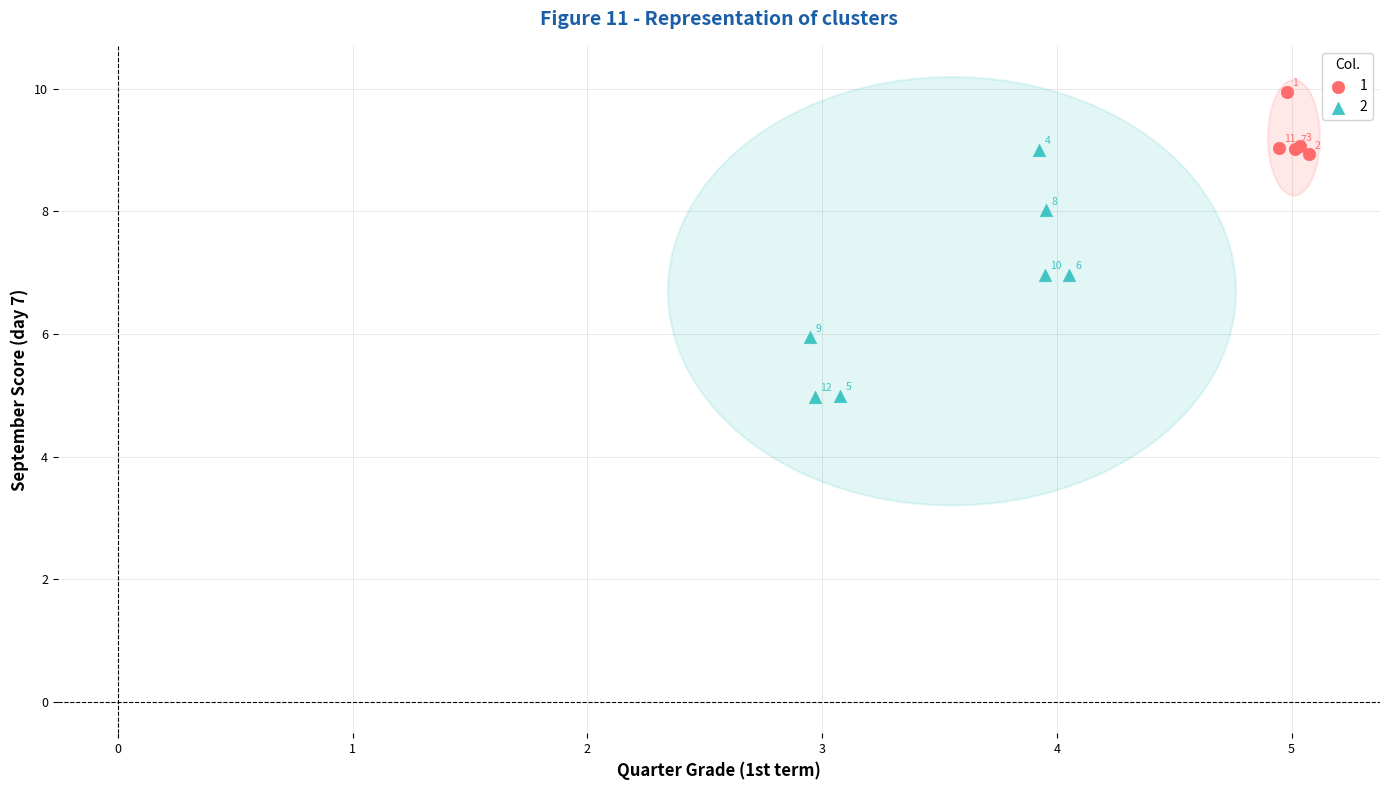

Which series has the largest Y range (max minus min)?

2